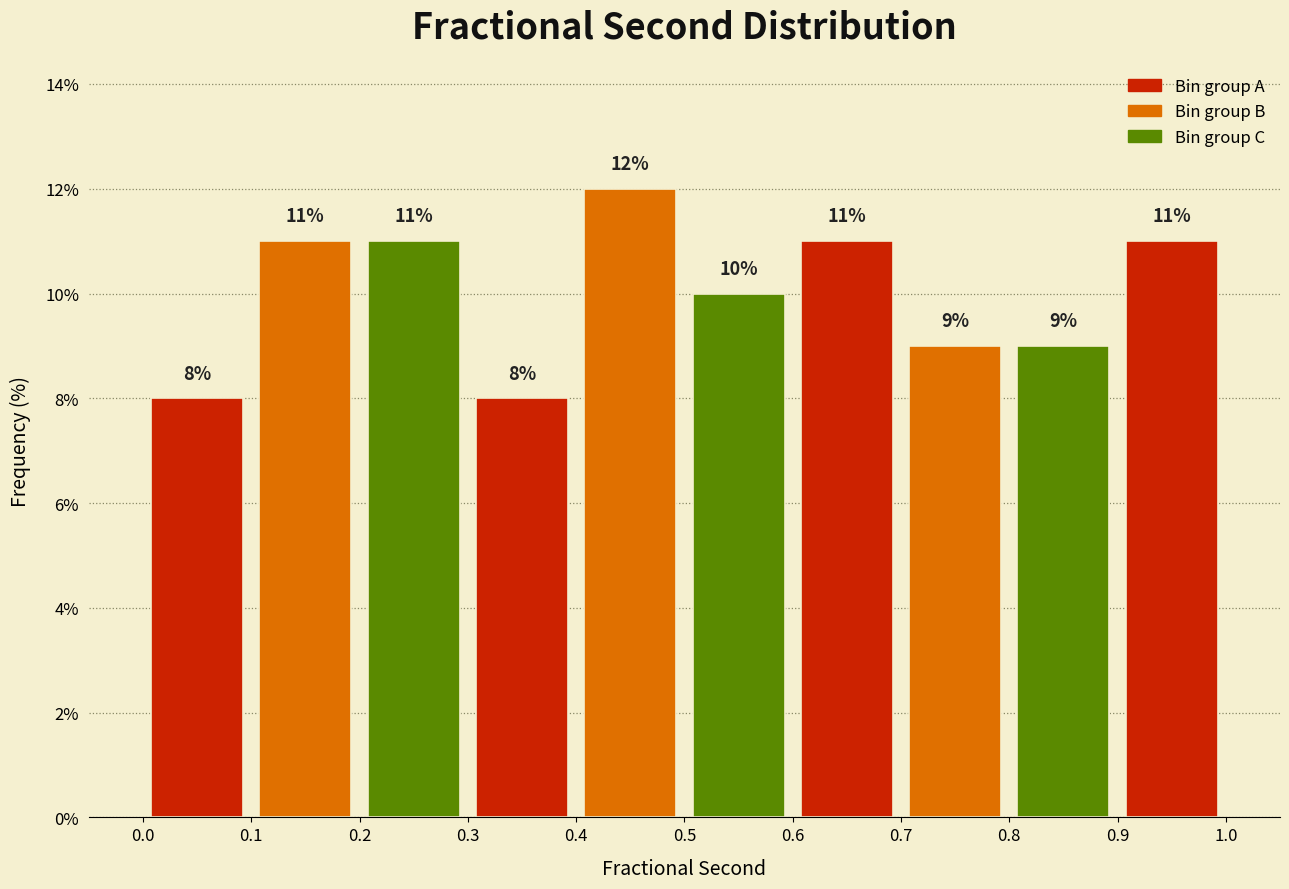

Reading left to right, list every bar in this chart as the range it spans on the x-axis followed by its height.

0.0 to 0.1: 8
0.1 to 0.2: 11
0.2 to 0.3: 11
0.3 to 0.4: 8
0.4 to 0.5: 12
0.5 to 0.6: 10
0.6 to 0.7: 11
0.7 to 0.8: 9
0.8 to 0.9: 9
0.9 to 1.0: 11